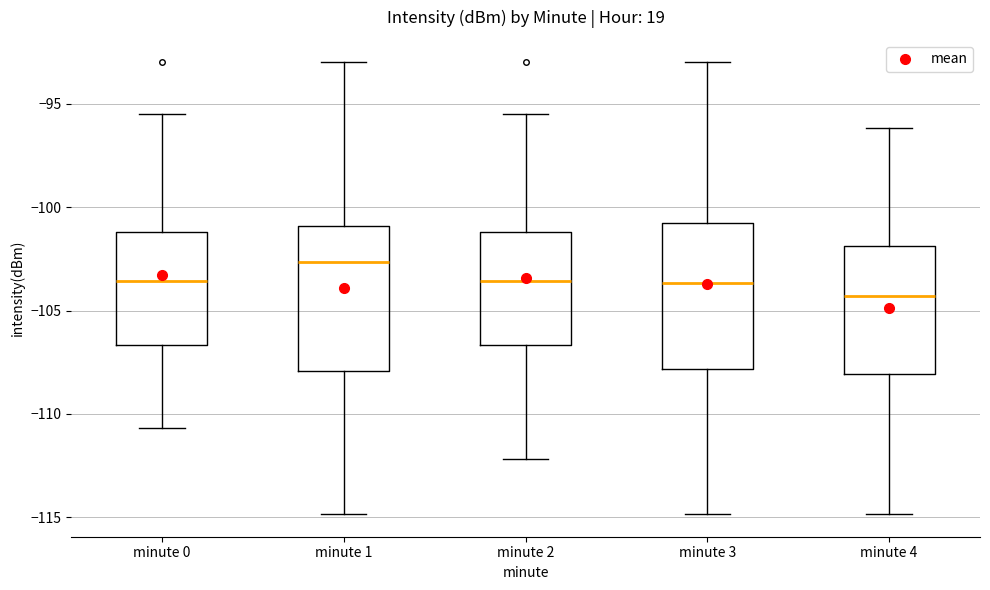

Where does the upper whisker of the box for minute 2 end on the y-axis? The values are not printed on the chart, so give them approximately, as read against the axis.

-95.5